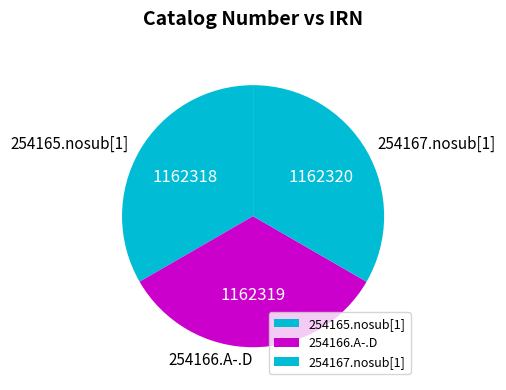

How many segments does this pie chart have?

3